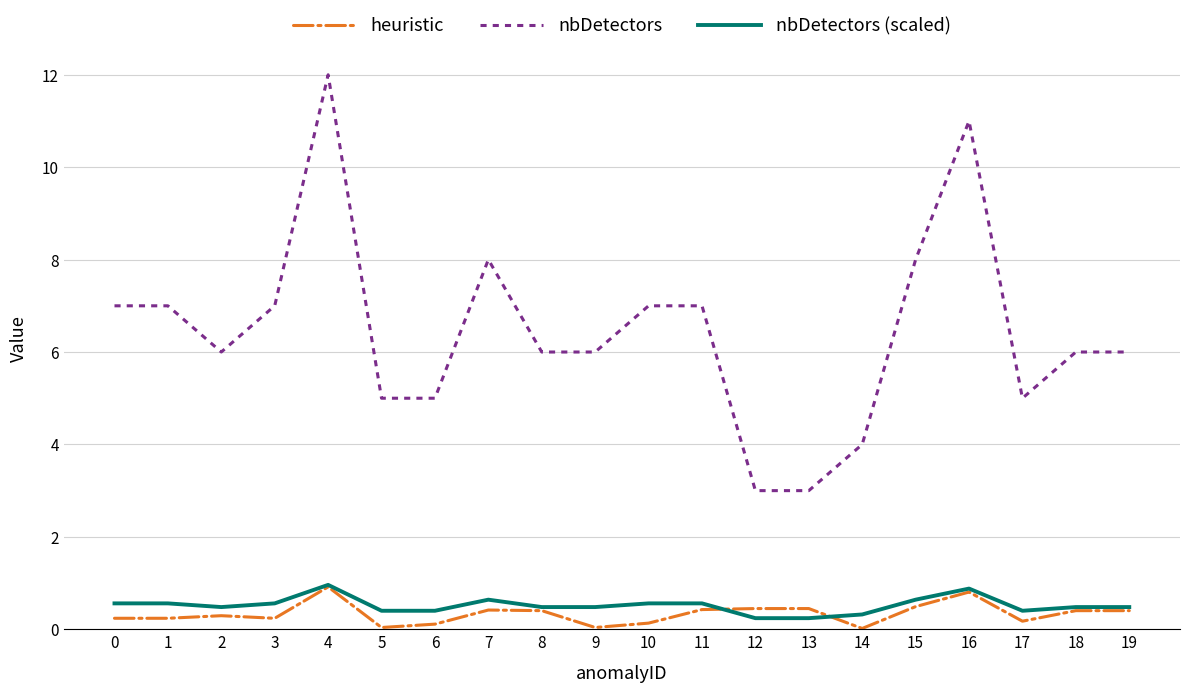

At which category is the sum across all series the highest?

4